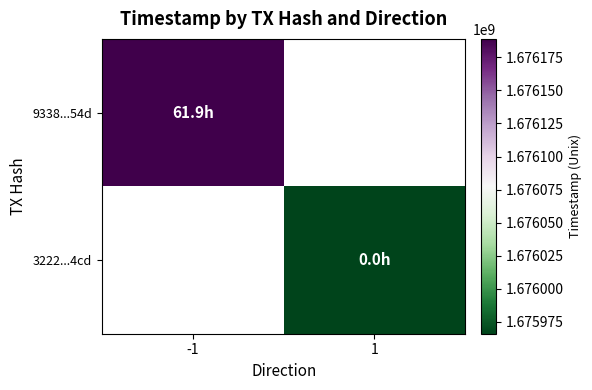

List the series in order of their peak value, lowest first.

9338...54d, 3222...4cd